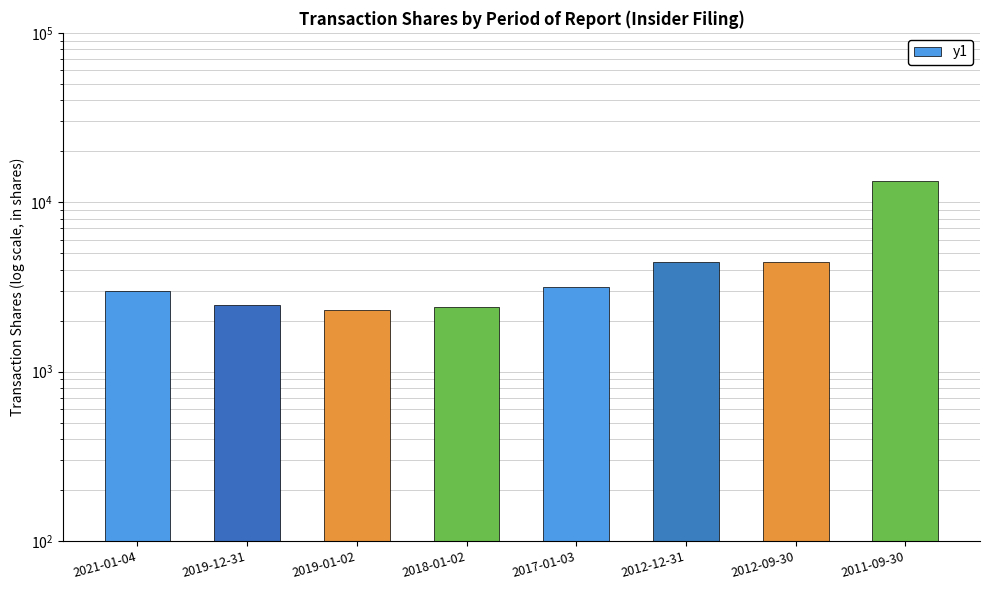

What is the difference between the maximum and minimum values?

11003